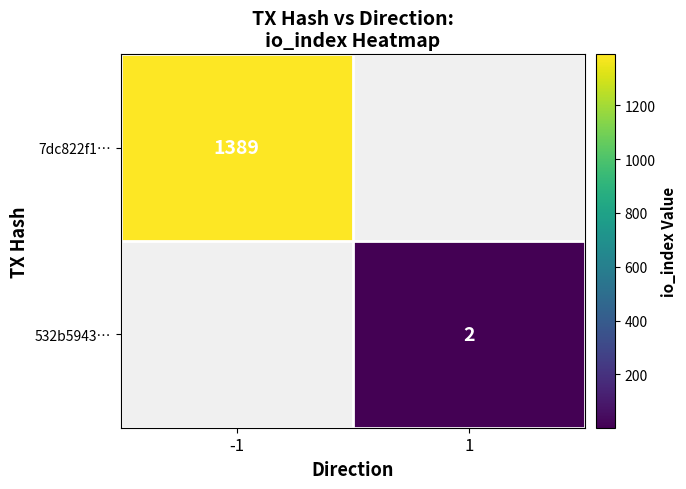

Which category has the lowest value across all series?

1